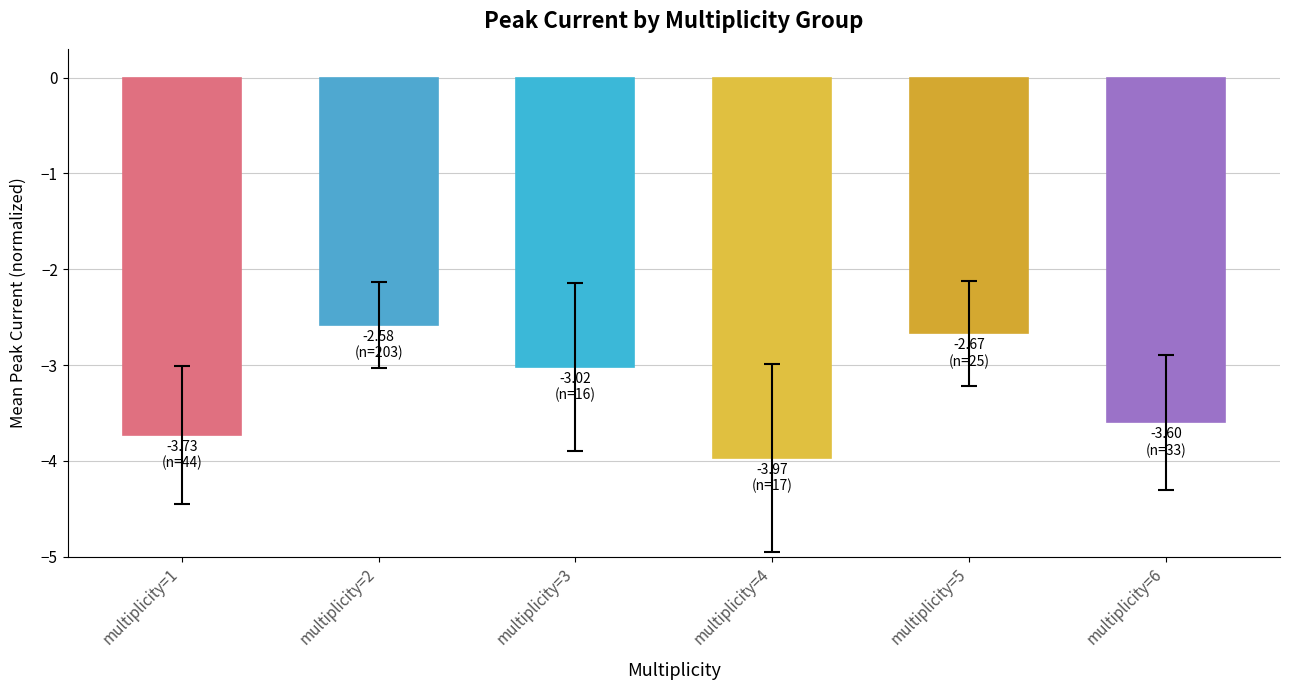

What is the sum of the values at multiplicity=1 and multiplicity=5?

-6.4